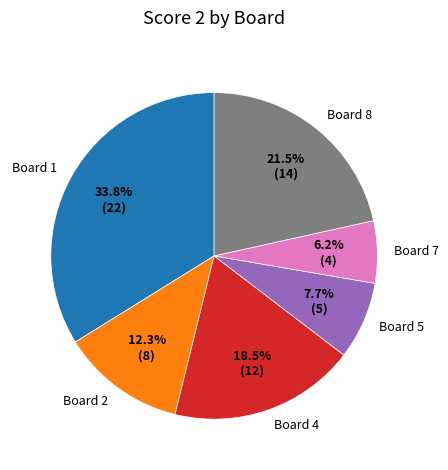

Is there any slice that represents more than half of the pie?

No